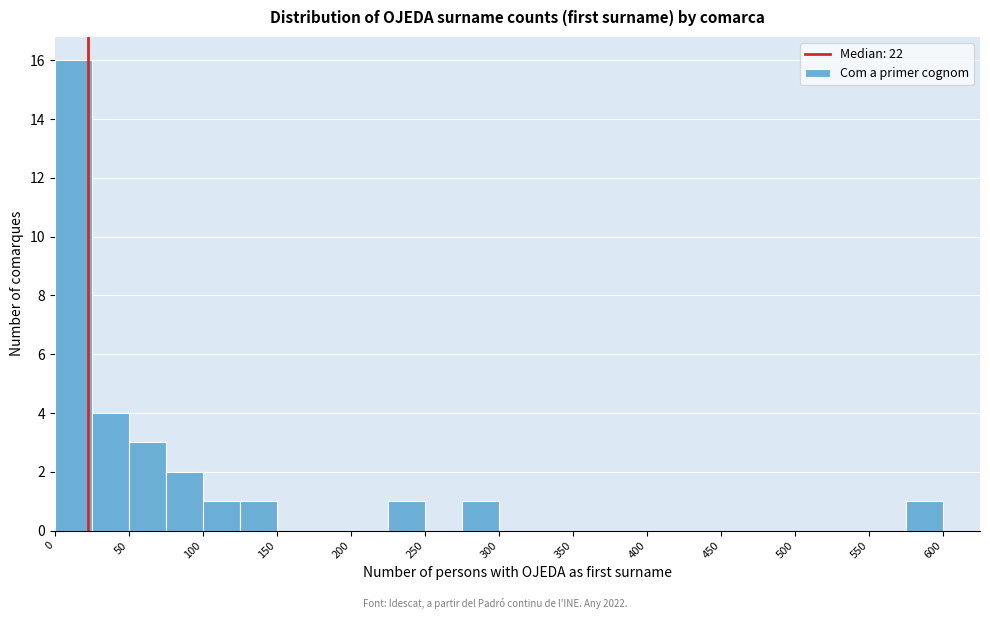

Reading left to right, list every bar in this chart as the range it spans on the x-axis followed by its height. The values are not printed on the chart, so give them approximately, as read against the axis.

0 to 25: 16
25 to 50: 4
50 to 75: 3
75 to 100: 2
100 to 125: 1
125 to 150: 1
150 to 175: 0
175 to 200: 0
200 to 225: 0
225 to 250: 1
250 to 275: 0
275 to 300: 1
300 to 325: 0
325 to 350: 0
350 to 375: 0
375 to 400: 0
400 to 425: 0
425 to 450: 0
450 to 475: 0
475 to 500: 0
500 to 525: 0
525 to 550: 0
550 to 575: 0
575 to 600: 1
600 to 625: 0